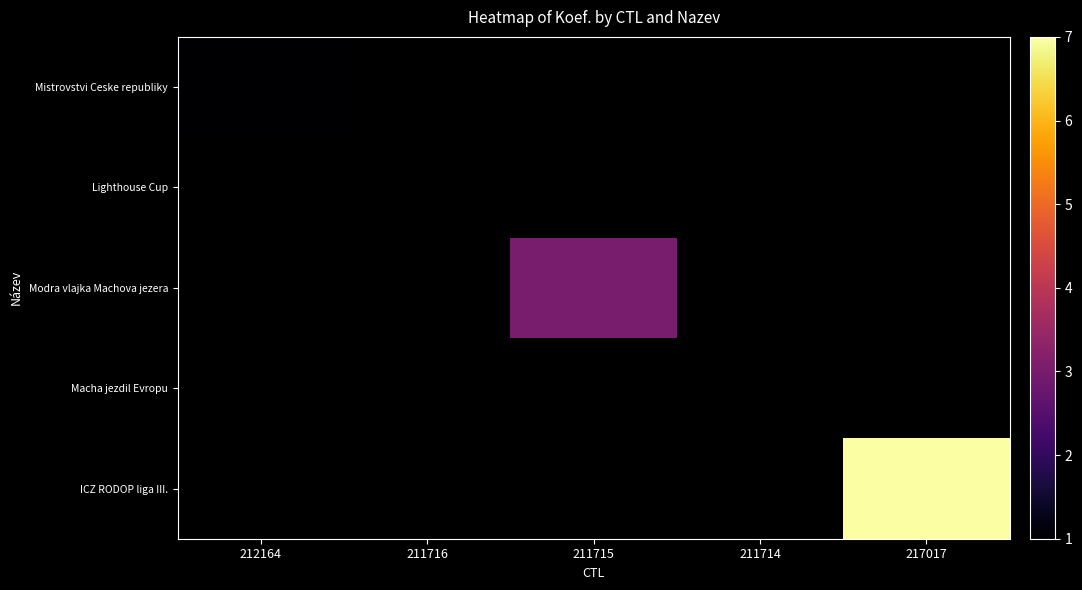

Which has a higher value, 212164 or 211715?

211715